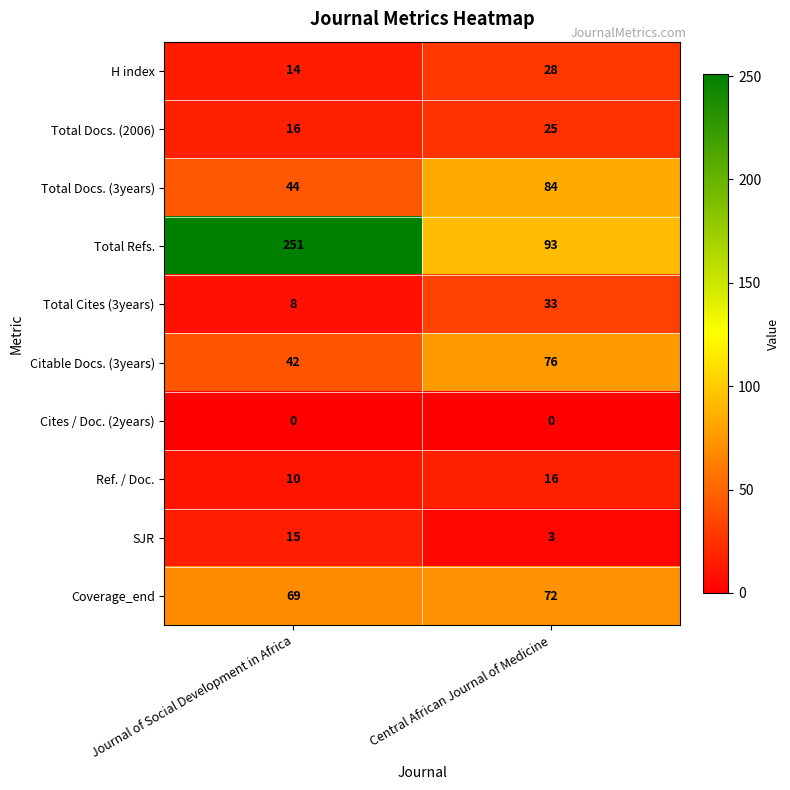

What is the sum of all Total Docs. (3years) values?

128